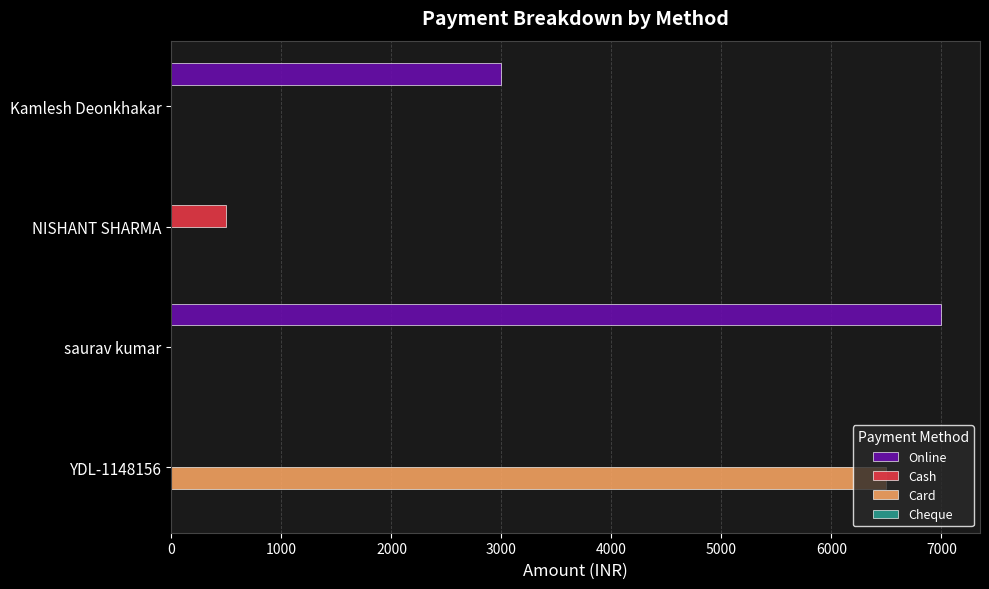

True or false: Online has a value of 2574 at YDL-1148156.

False